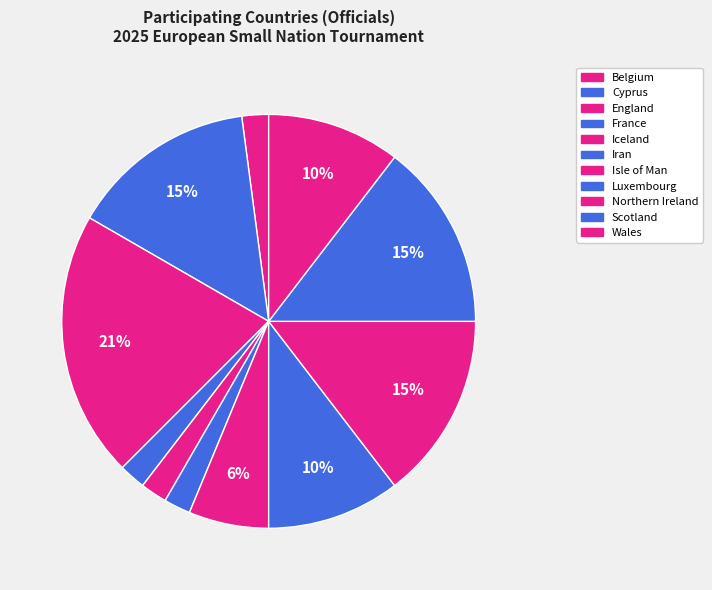

How many slices are in this pie chart?

11